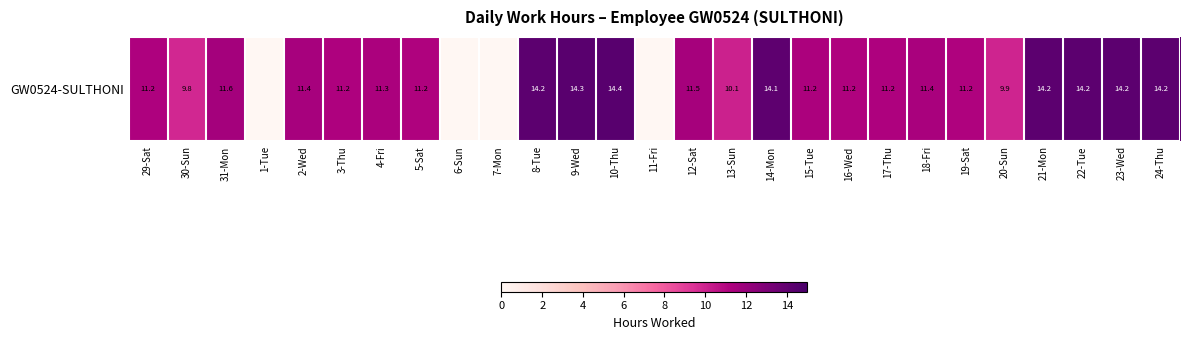

What is the average value?

10.3